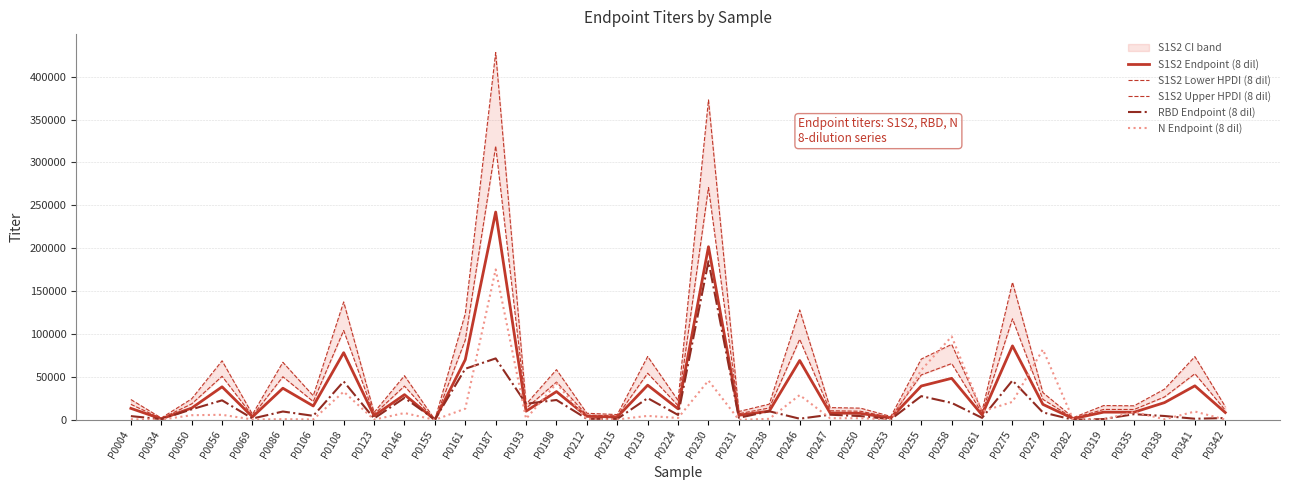

List the labels in order of S1S2 Upper HPDI (8 dil) value, largest first.

P0187, P0230, P0275, P0108, P0246, P0161, P0258, P0219, P0341, P0255, P0056, P0086, P0198, P0146, P0338, P0279, P0106, P0050, P0004, P0224, P0238, P0193, P0319, P0335, P0342, P0247, P0250, P0261, P0231, P0123, P0212, P0069, P0215, P0253, P0282, P0034, P0155